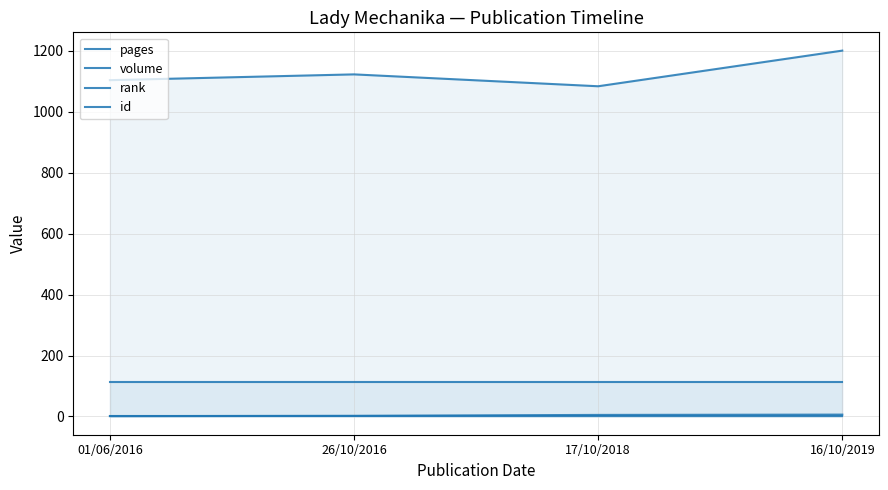

The rank series shows 1 at 16/10/2019. True or false?

False